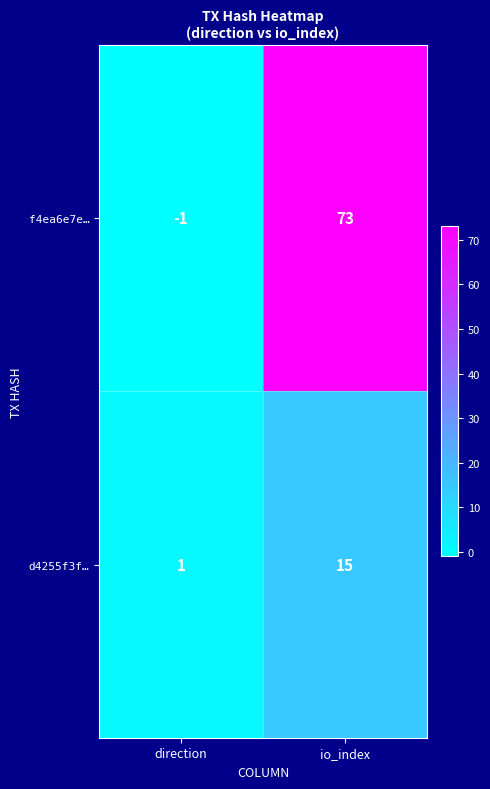

List the series in order of their overall mean, lowest first.

d4255f3f…, f4ea6e7e…